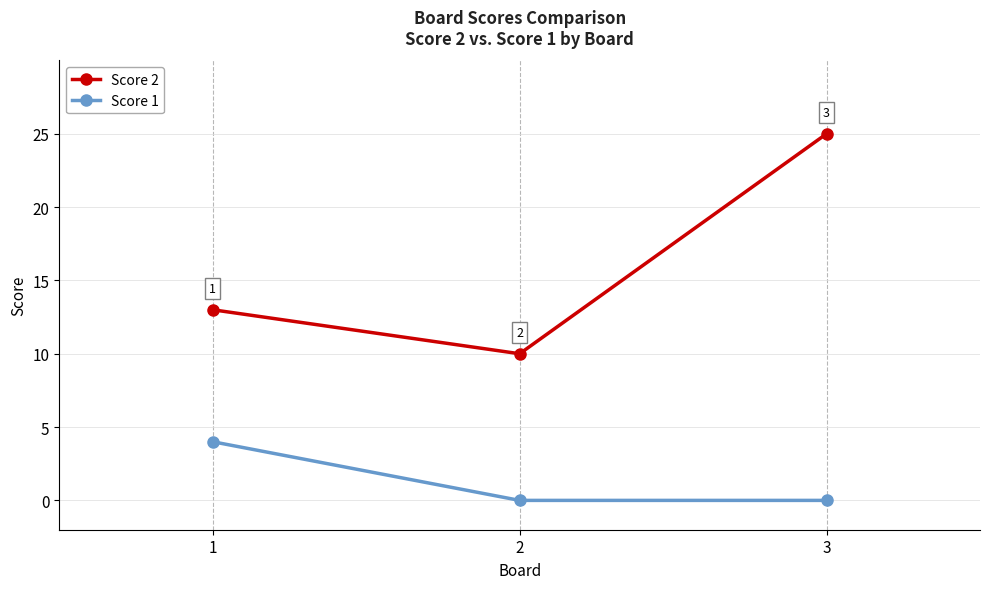

What are all the series names shown in the legend?

Score 2, Score 1